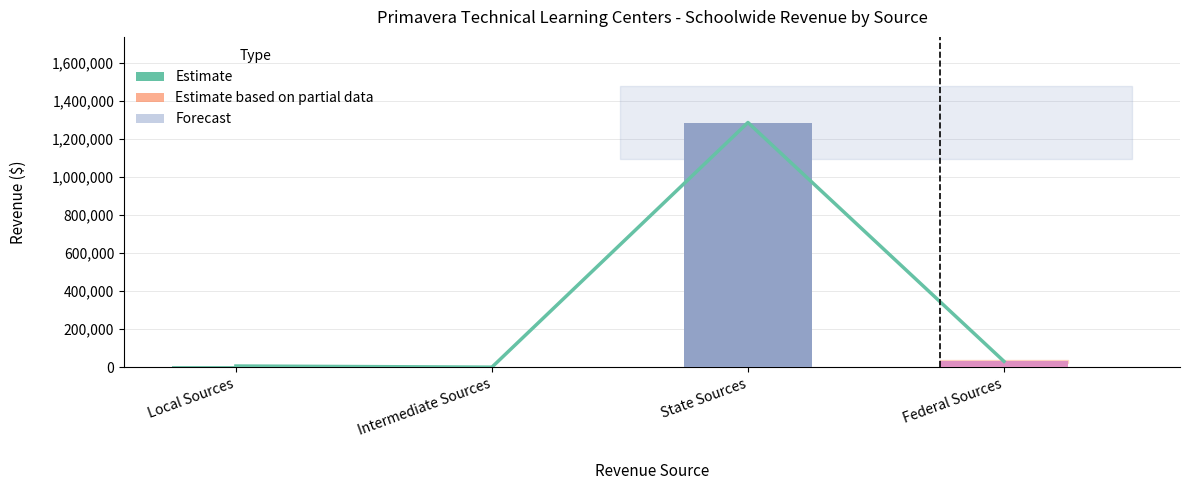

Read the value at Local Sources.

6037